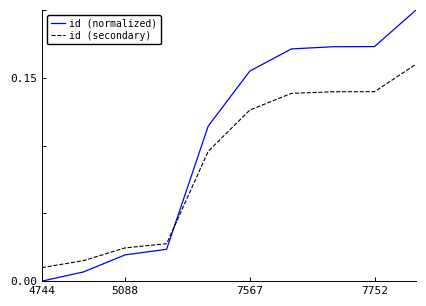

Rank the series by their average value, from highest to lowest.

id (normalized), id (secondary)